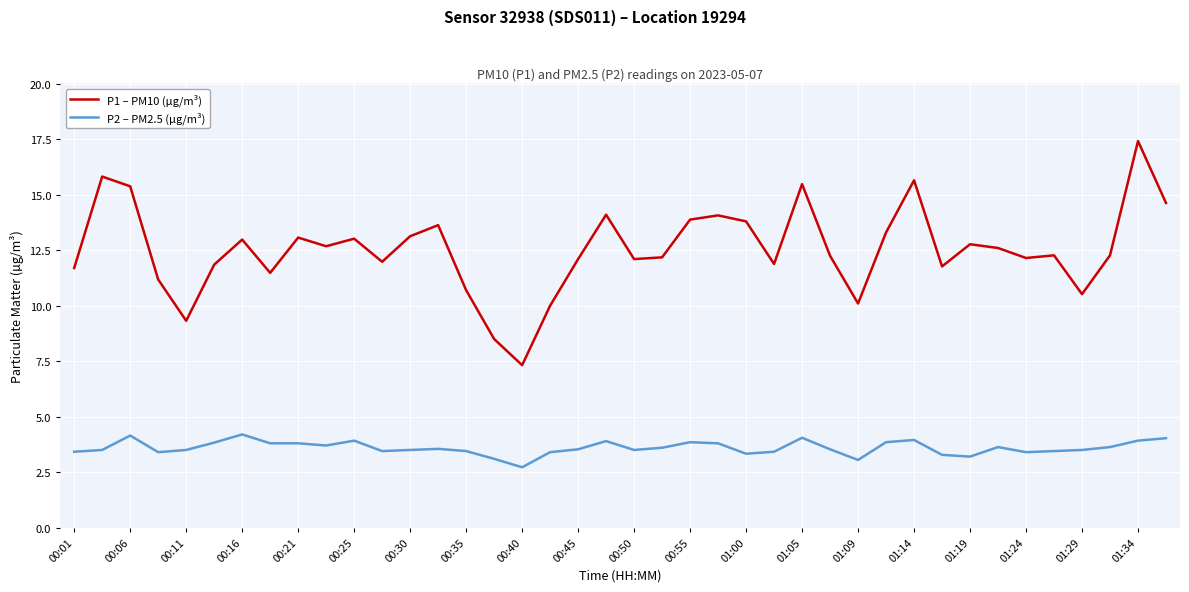

True or false: P1 – PM10 (µg/m³) and P2 – PM2.5 (µg/m³) intersect in this chart.

False